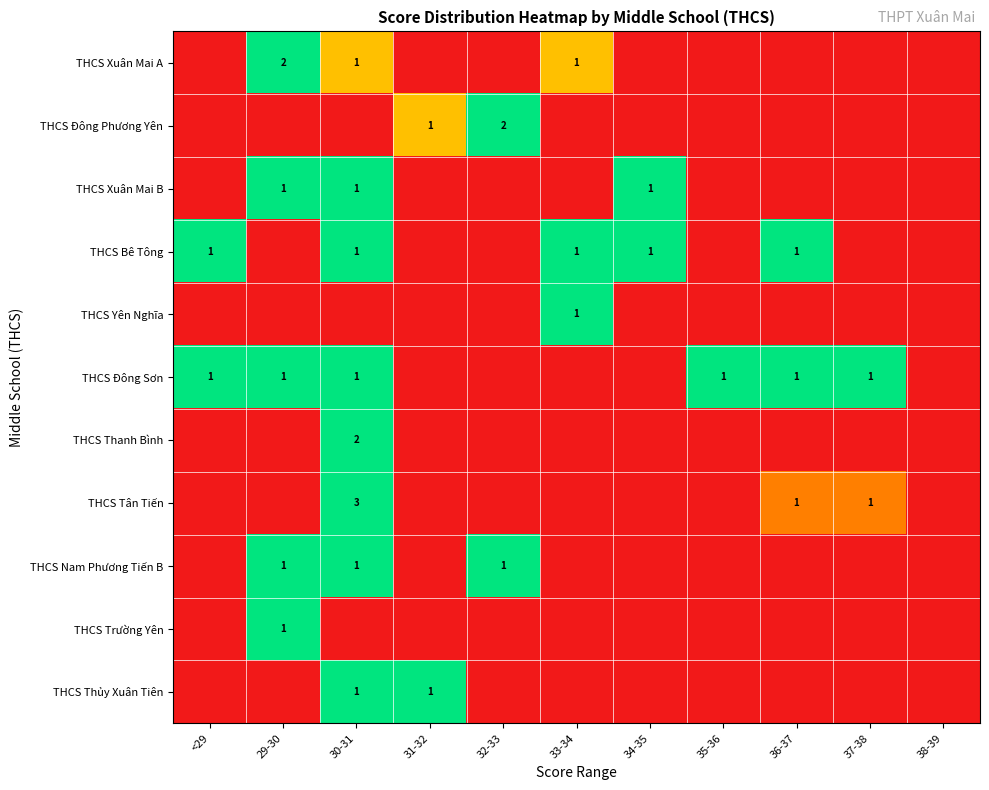

The THCS Đông Phương Yên series shows 1 at 32-33. True or false?

False